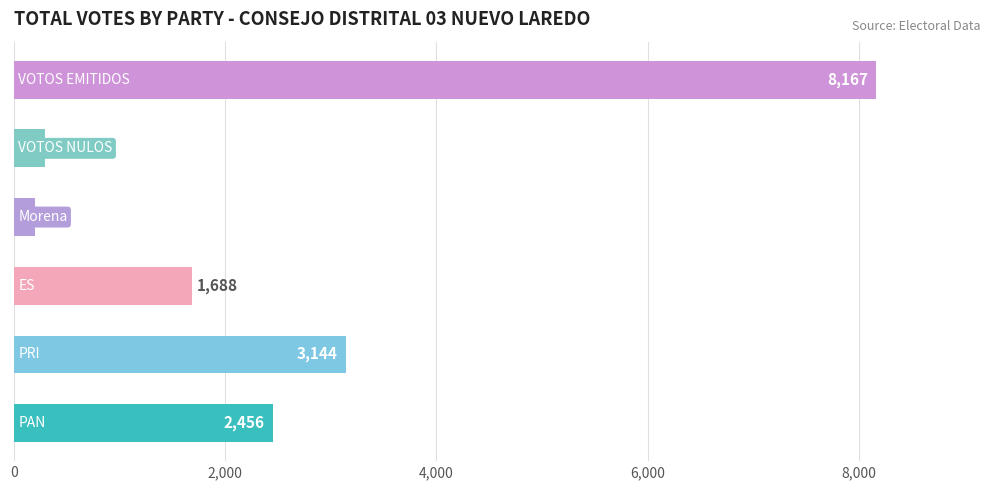

What is the difference between the maximum and second lowest values?

7868